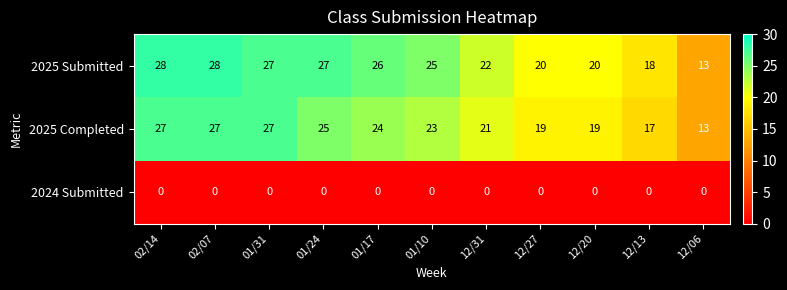

The value of 2025 Submitted at 12/13 is 18. True or false?

True